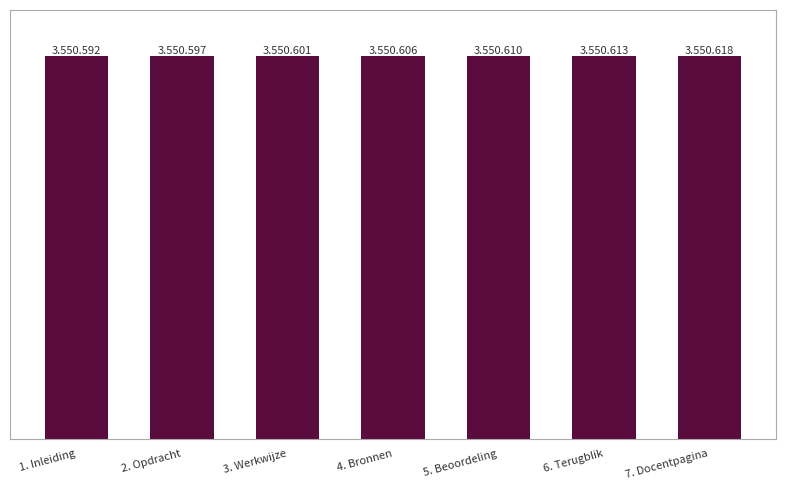

The chart shows a value of 6143905 at 5. Beoordeling. True or false?

False